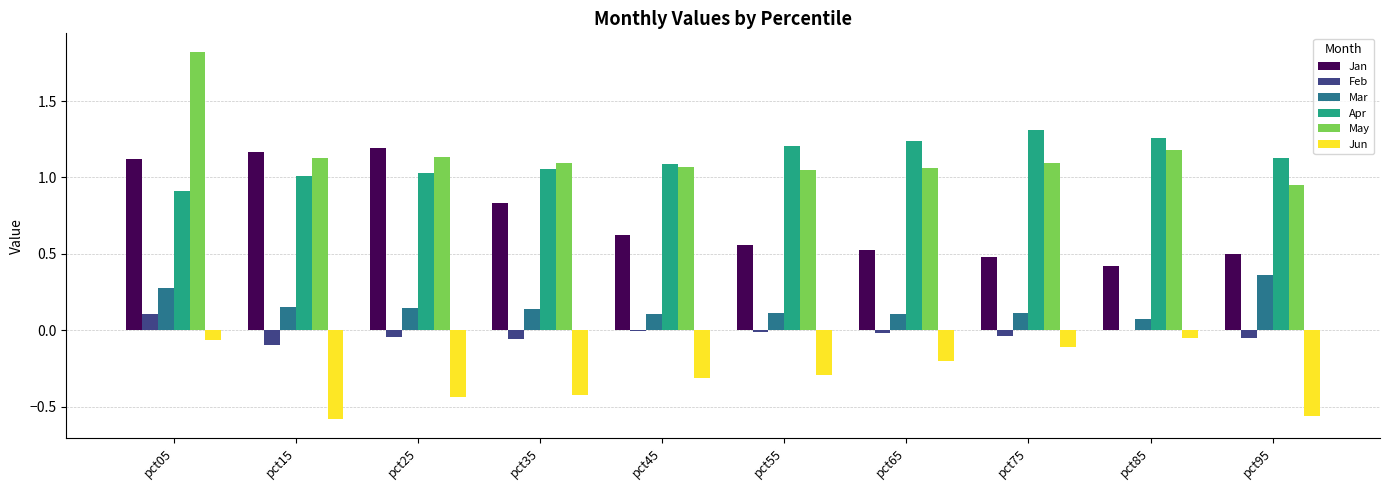

At which category is the sum across all series the highest?

pct05